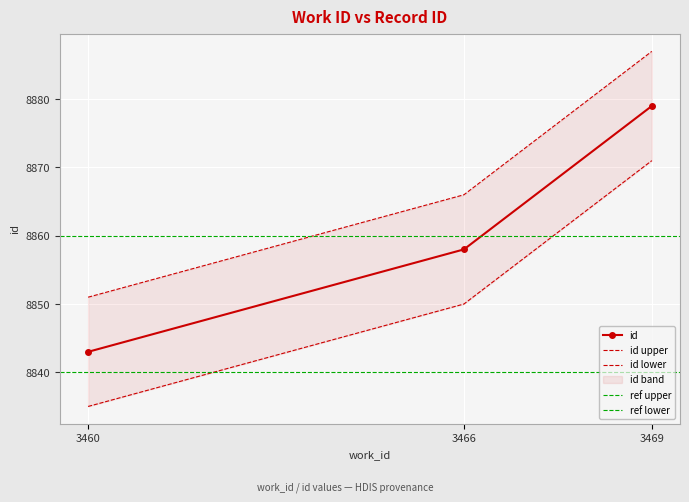

Where is the data nearest to the value 8861?

3466